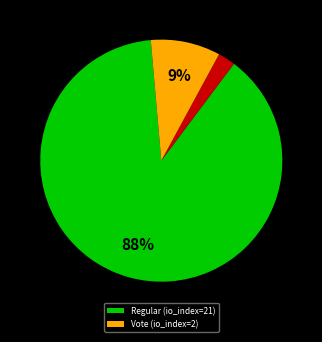

To the nearest percent, what is the average slice percentage?

33%